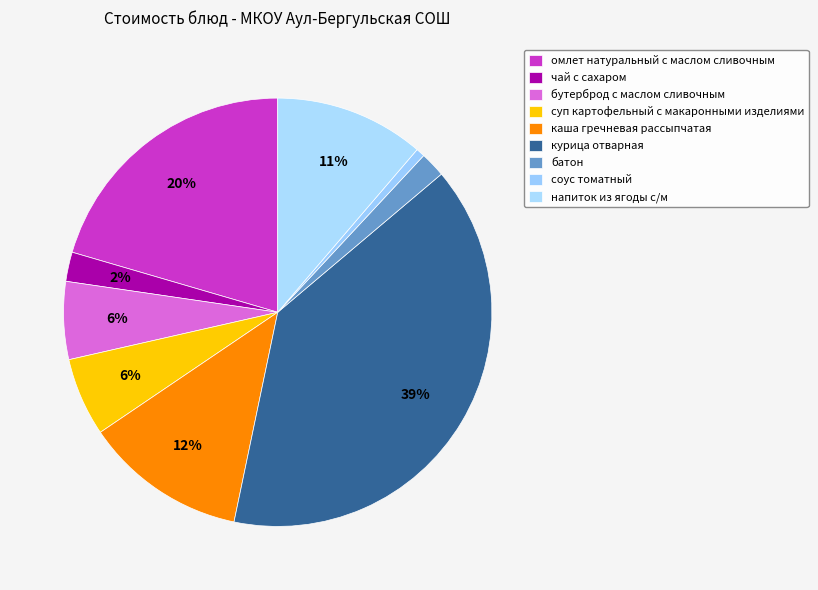

How many slices are in this pie chart?

9